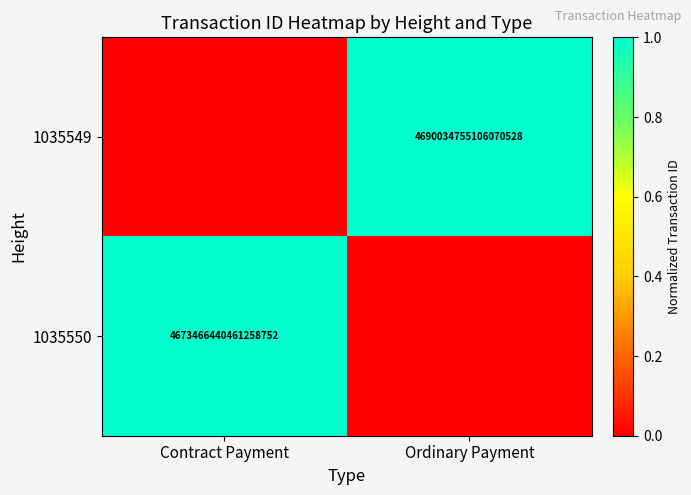

True or false: 1035550 has a value of 7800552229062016000 at Contract Payment.

False